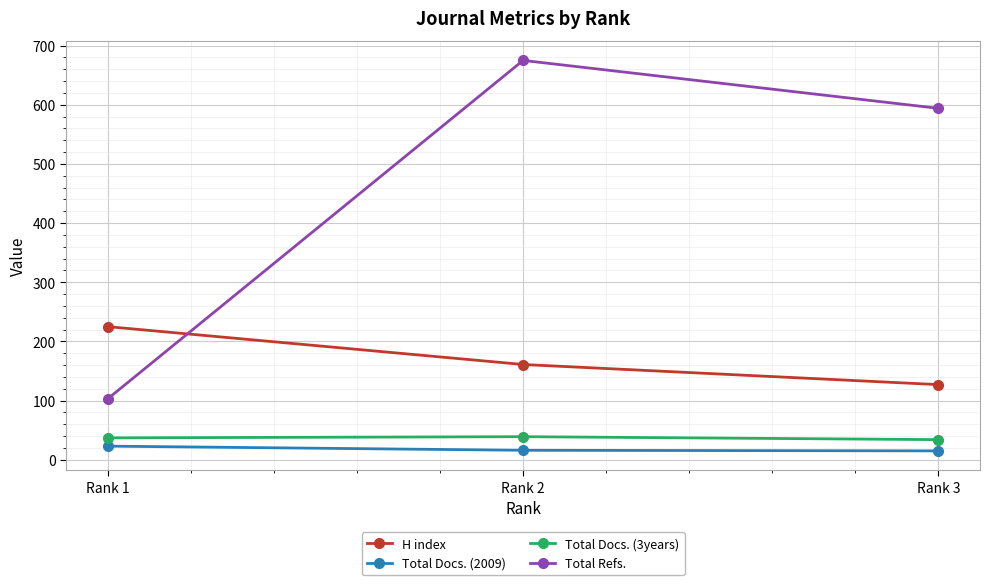

At which label is H index closest to 176?

Rank 2